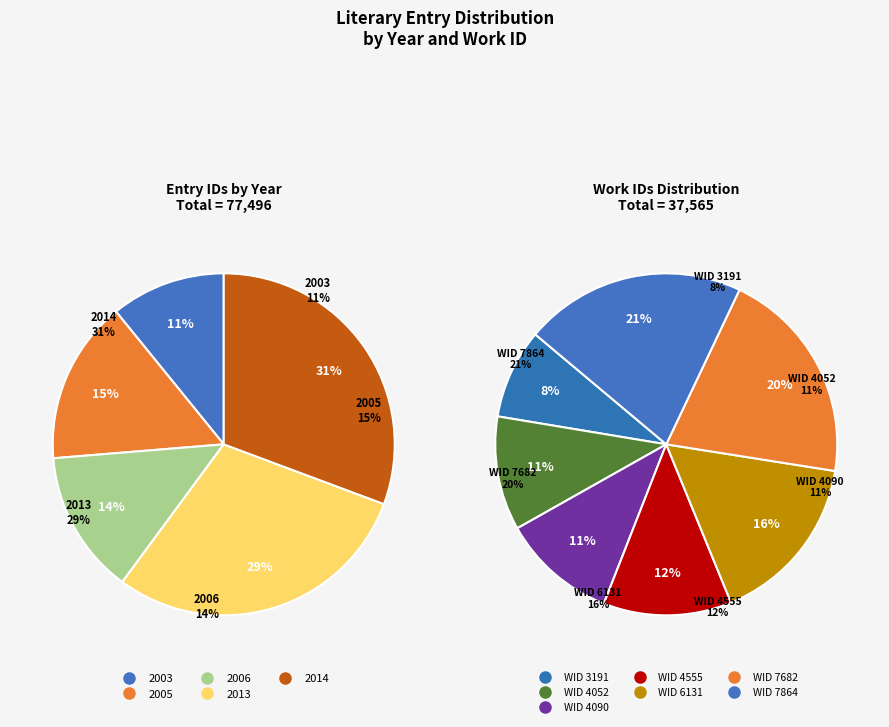

Is it true that 2013 is 21% of the pie?

False